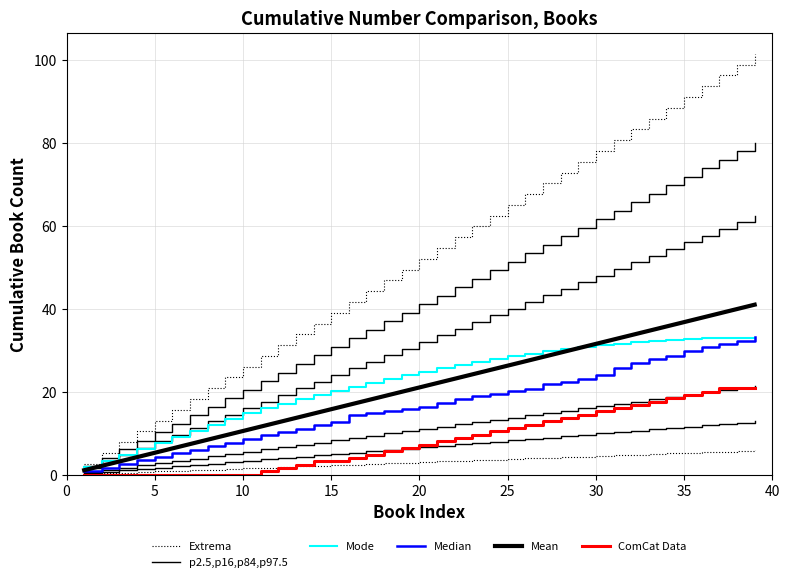

True or false: p2.5,p16,p84,p97.5 has a value of 10.1 at 18.

False